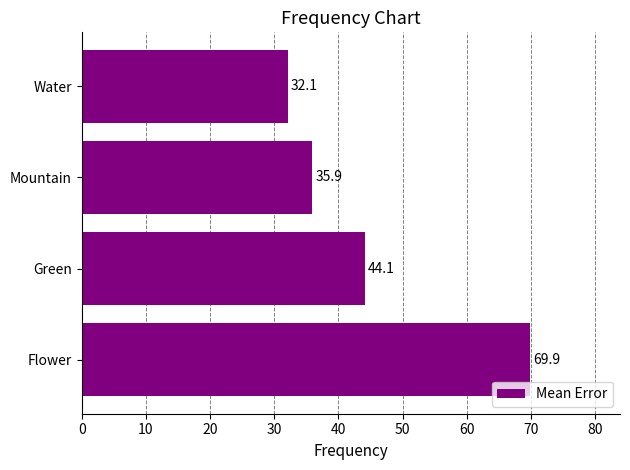

What is the difference between the values at Flower and Water?

37.8